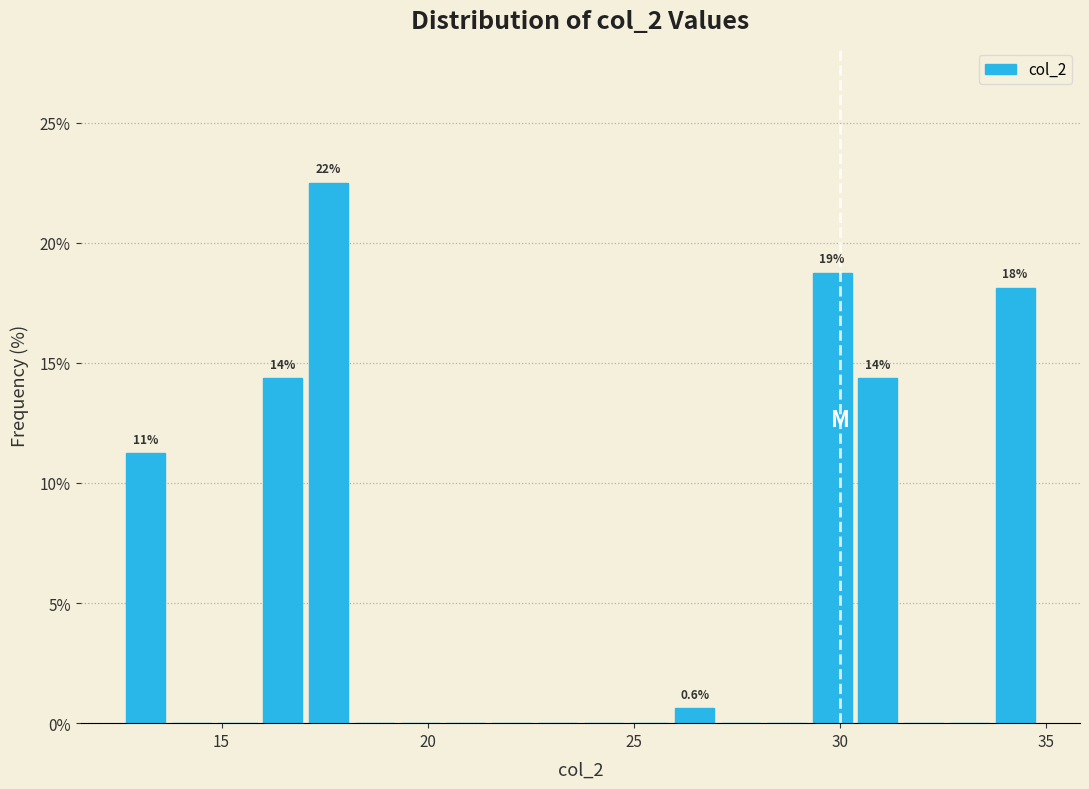

Read against the x-axis, roughly where is the centre of the tallest bar?

17.5